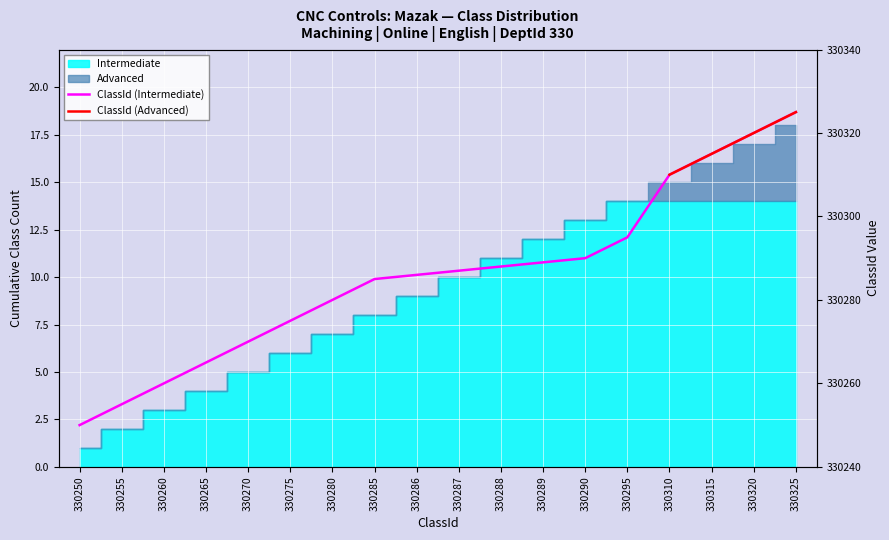

What is the sum of all values?

1321270